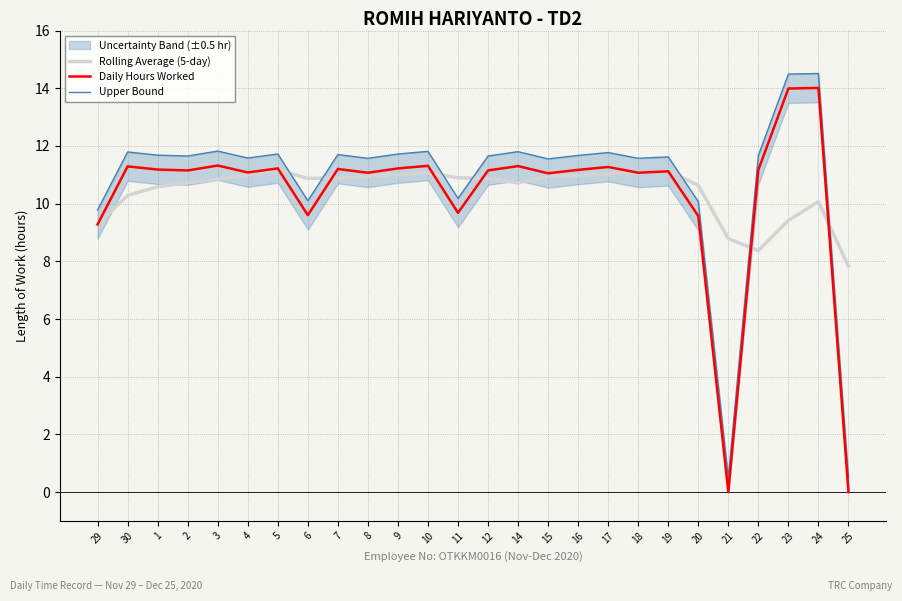

Count the number of categories in the chart.

26